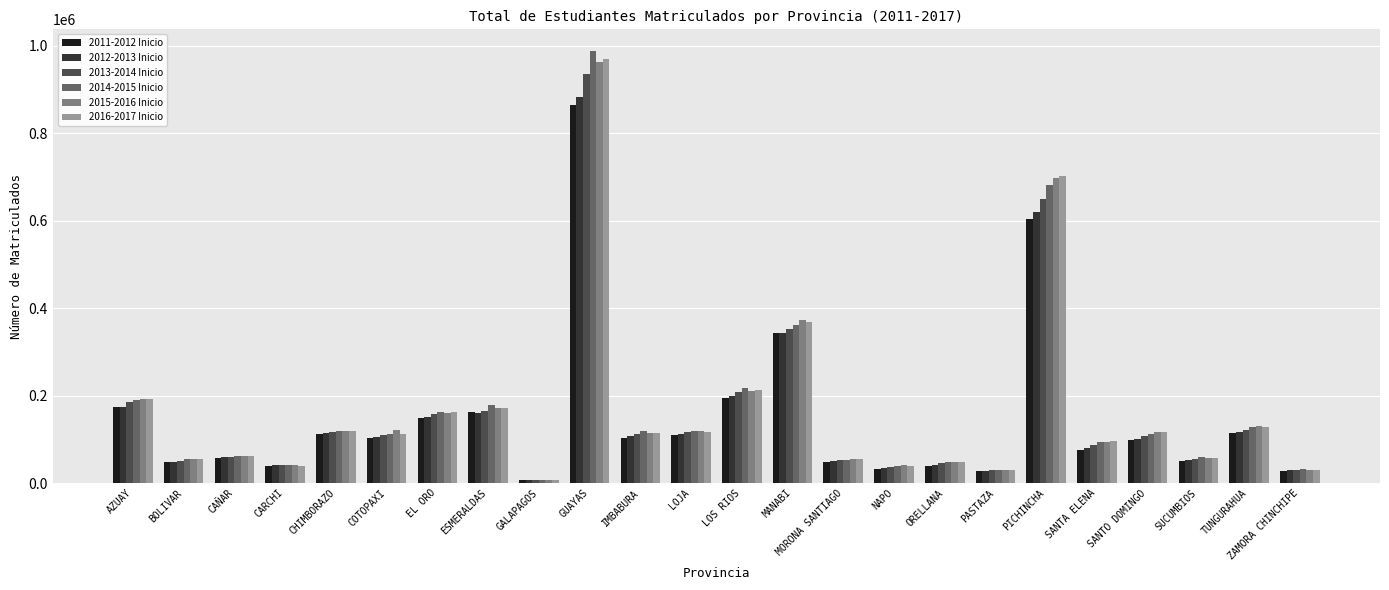

What are all the series names shown in the legend?

2011-2012 Inicio, 2012-2013 Inicio, 2013-2014 Inicio, 2014-2015 Inicio, 2015-2016 Inicio, 2016-2017 Inicio